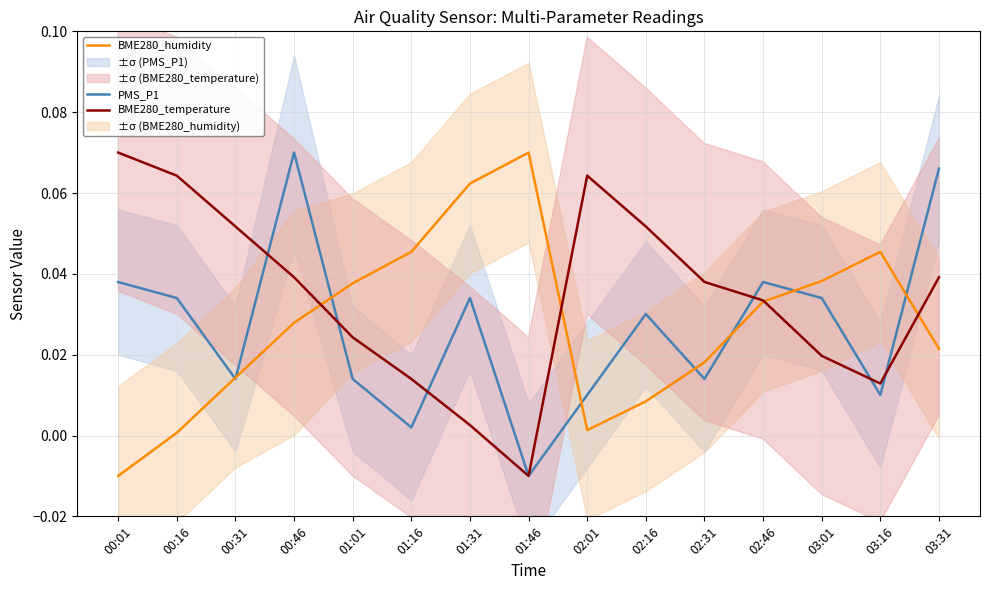

List the labels in order of BME280_humidity value, smallest first.

00:01, 00:16, 02:01, 02:16, 00:31, 02:31, 03:31, 00:46, 02:46, 01:01, 03:01, 01:16, 03:16, 01:31, 01:46